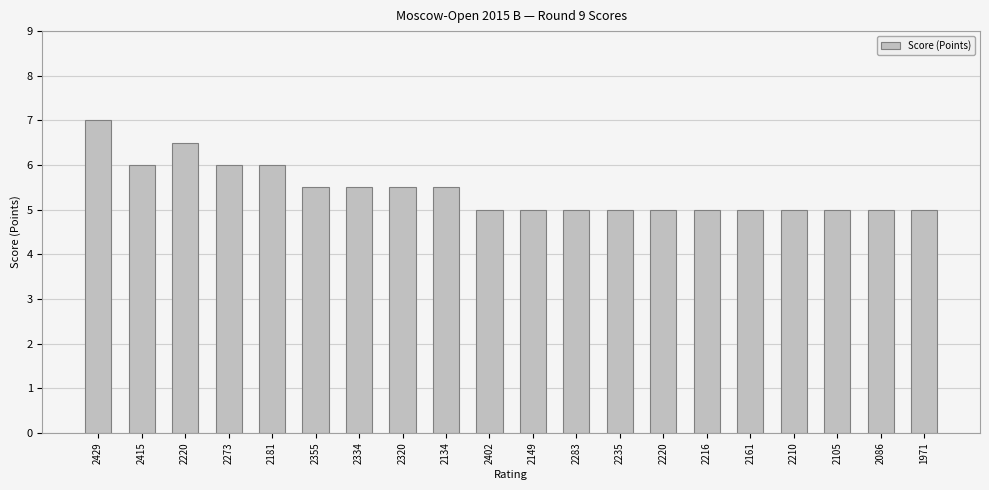

How many bars are there in total?

20